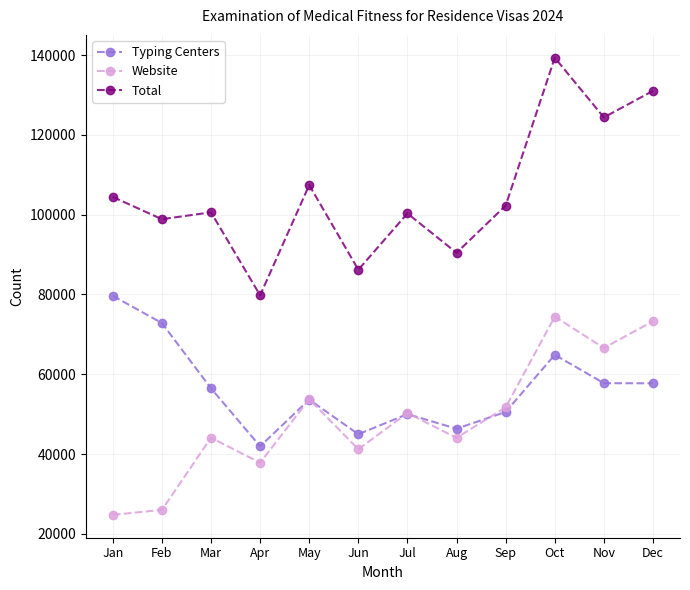

At which category does the chart reach its peak across all series?

Oct